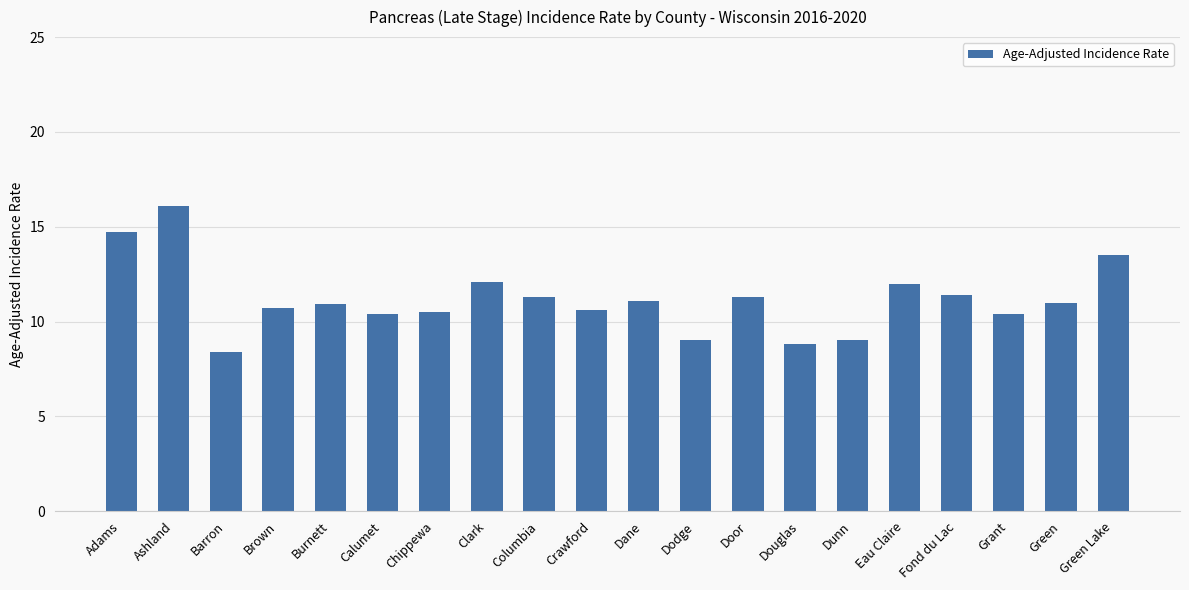

Which category has the highest value across all series?

Ashland